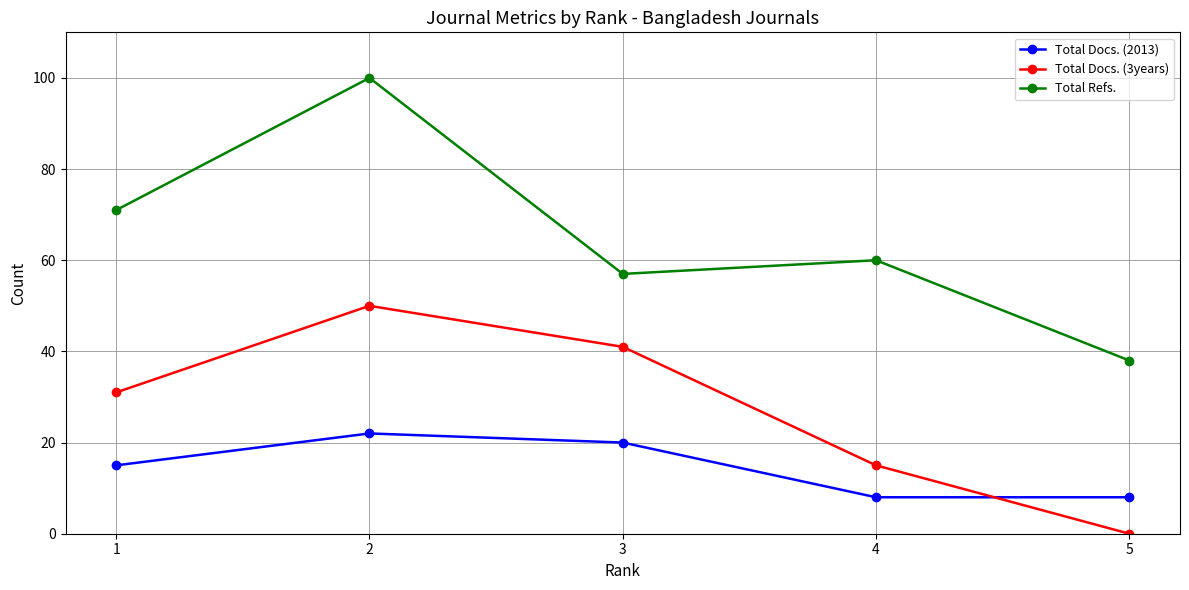

How many categories are shown in the chart?

5